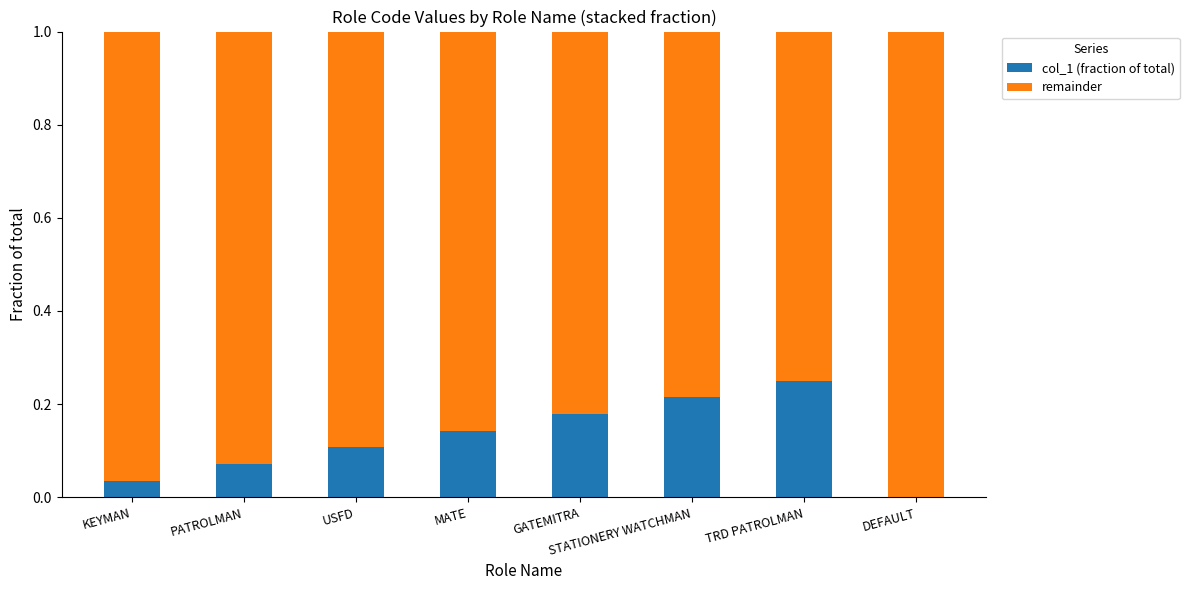

Is it true that col_1 (fraction of total) equals 0.1 at KEYMAN?

False